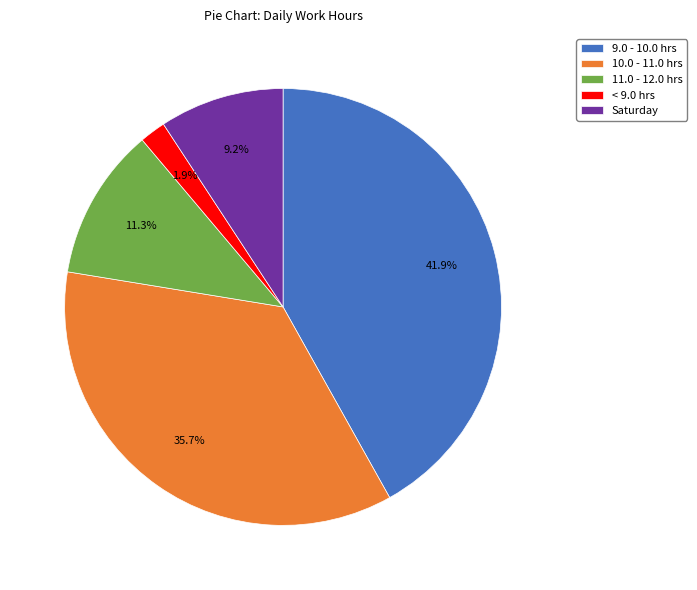

Count the number of slices in the pie.

5